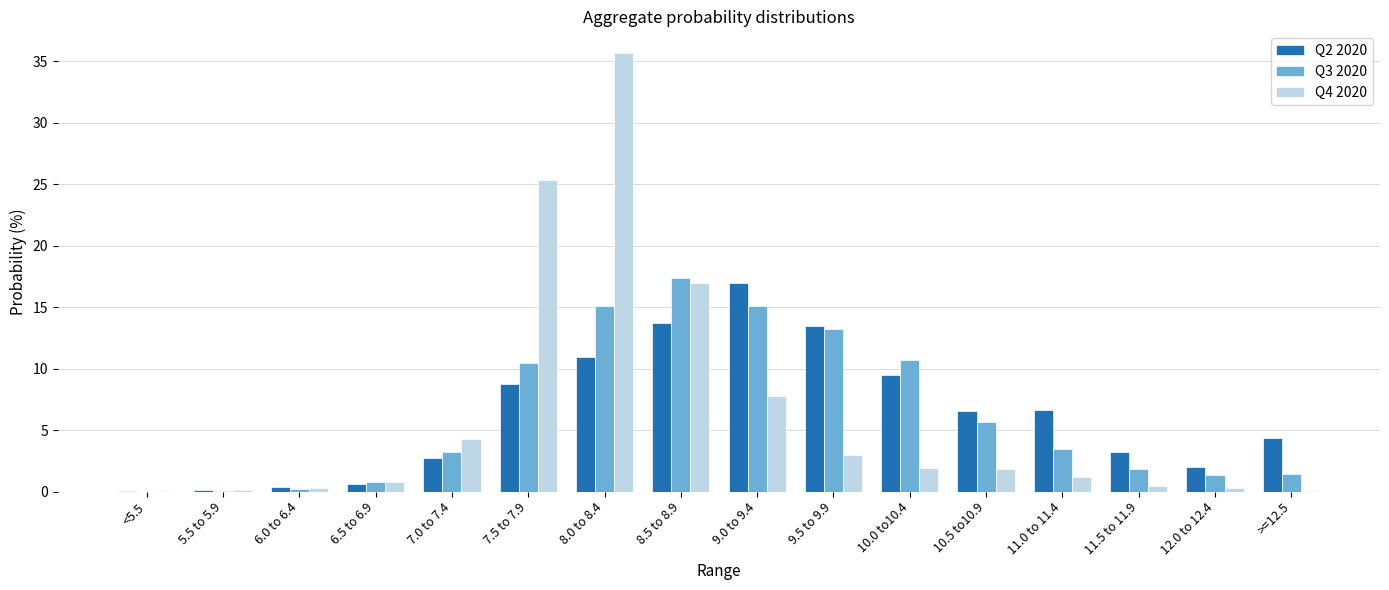

At which label does Q3 2020 first exceed 3?

7.0 to 7.4